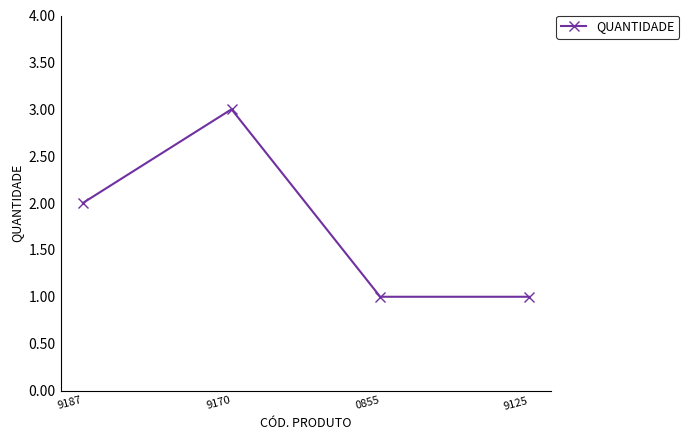

What position from the right is 9170?

3